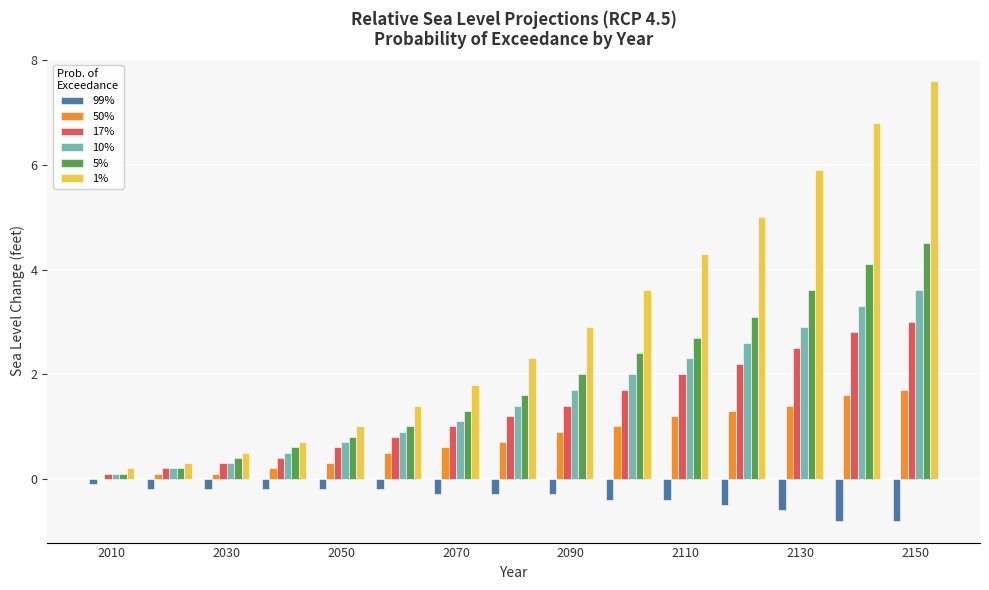

Which series has the largest total across all categories?

1%